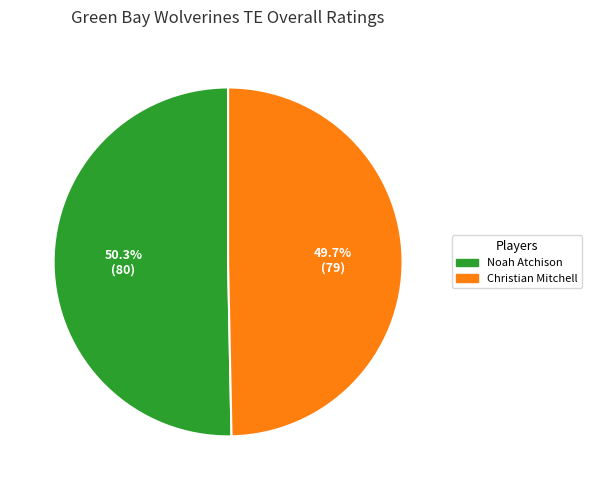

Is there a majority slice in this chart?

Yes